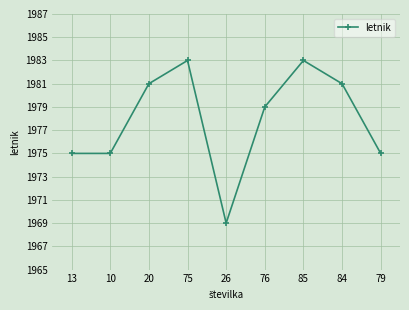

How many lines are shown in the chart?

1